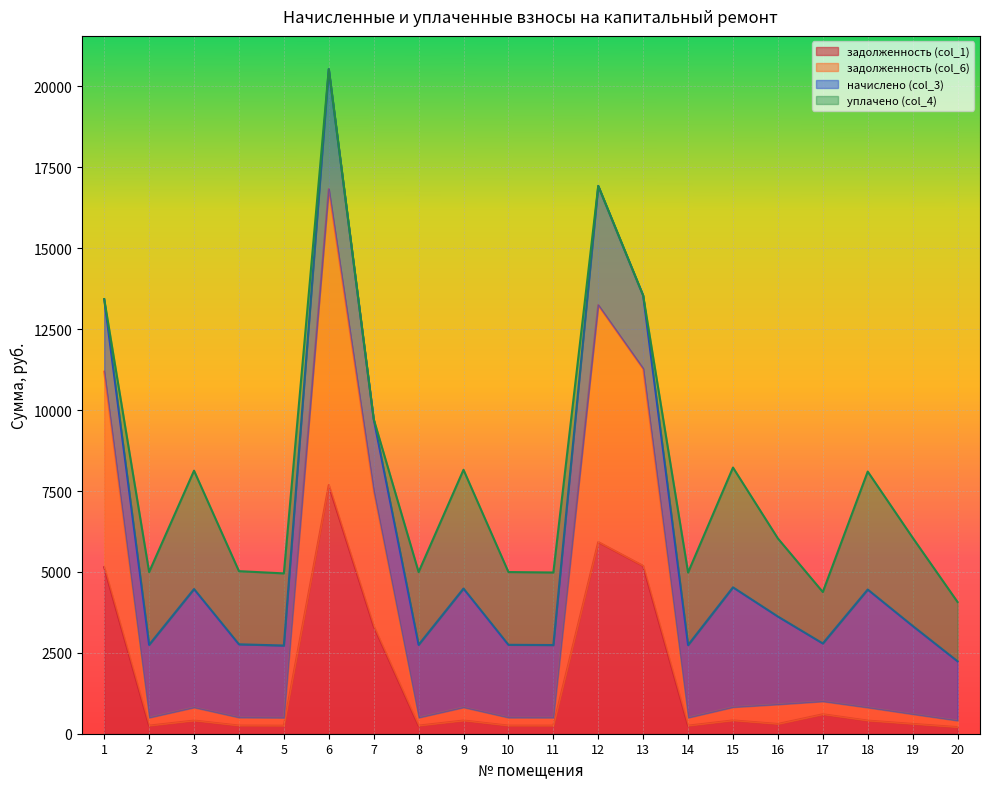

Is it true that задолженность (col_6) equals 108.3 at 4?

False